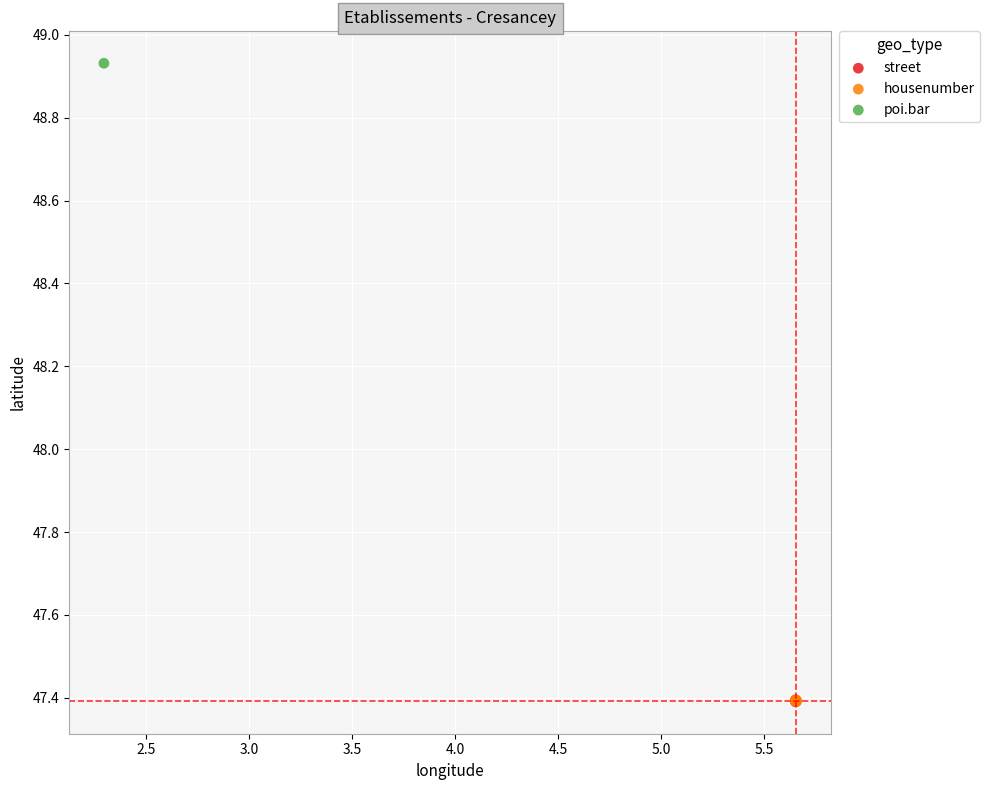

What are all the series names shown in the legend?

street, housenumber, poi.bar